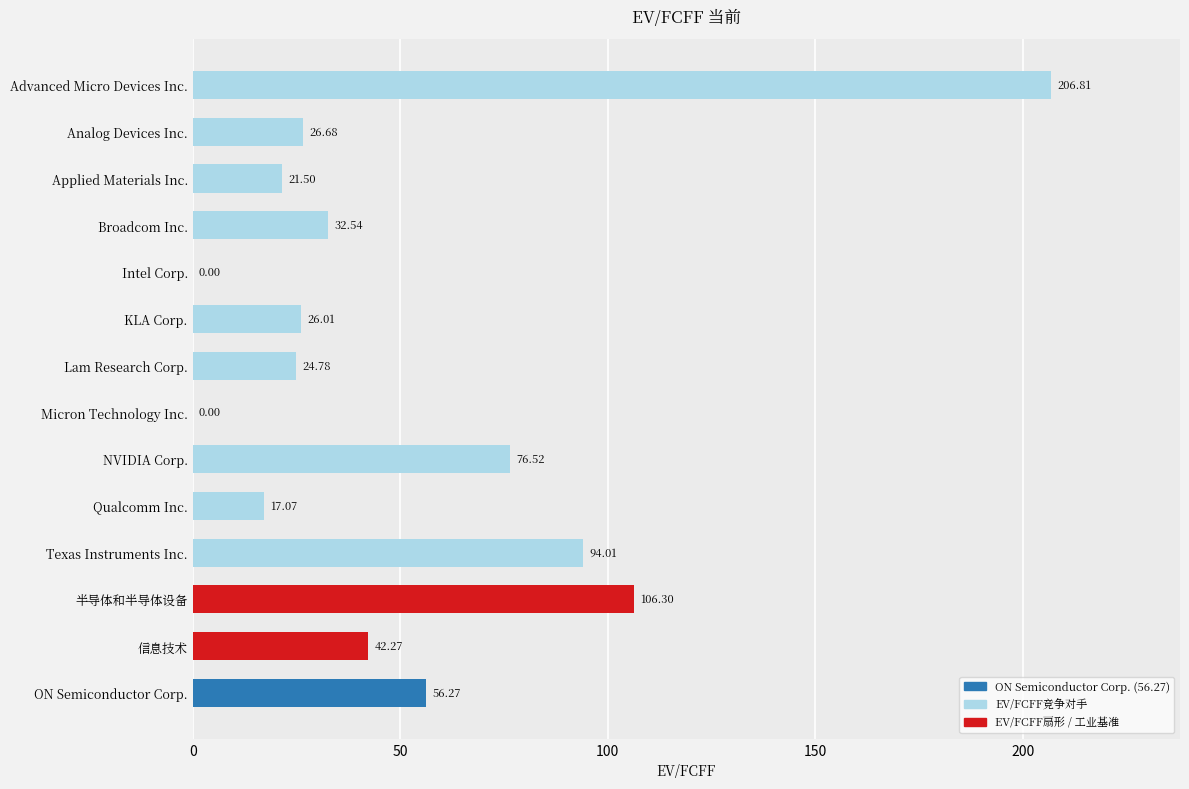

What is the maximum value shown in the chart?

206.8